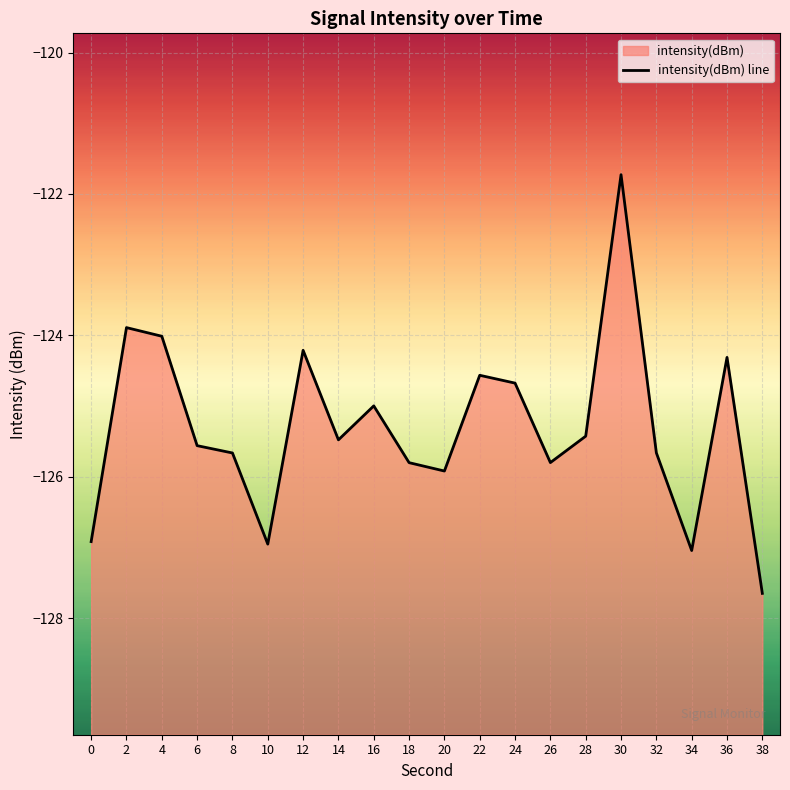

True or false: there are more than 2 points higher than both neighbors.

True